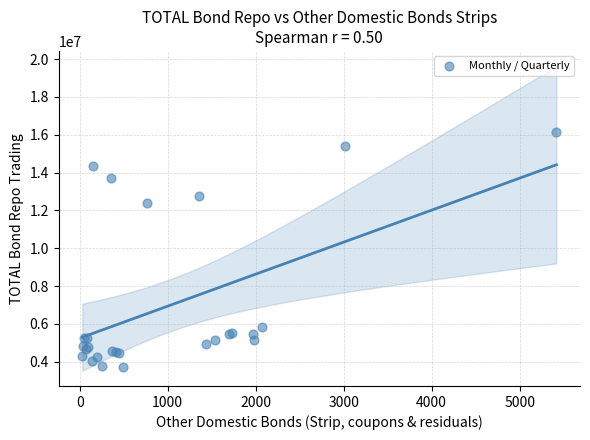

What Y value in the scatter plot is closest to 9944468?

12374856.0